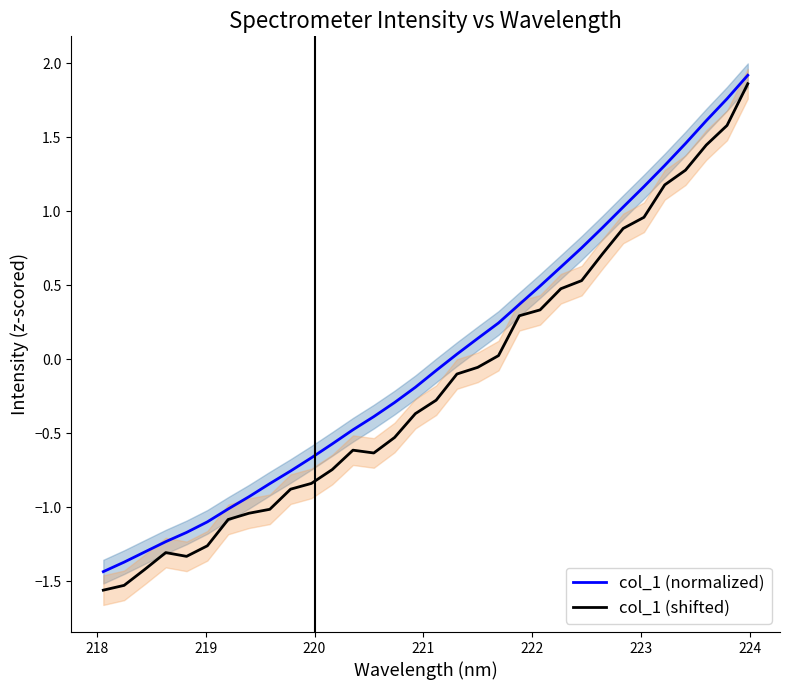

Reading left to right, list all the values displayed in this chart.

col_1 (normalized): -1.4	-1.4	-1.3	-1.2	-1.2	-1.1	-1.0	-0.9	-0.8	-0.8	-0.7	-0.6	-0.5	-0.4	-0.3	-0.2	-0.1	0.0	0.1	0.2	0.4	0.5	0.6	0.8	0.9	1.0	1.2	1.3	1.5	1.6	1.8	1.9
col_1 (shifted): -1.6	-1.5	-1.4	-1.3	-1.3	-1.3	-1.1	-1.0	-1.0	-0.9	-0.8	-0.7	-0.6	-0.6	-0.5	-0.4	-0.3	-0.1	-0.1	0.0	0.3	0.3	0.5	0.5	0.7	0.9	1.0	1.2	1.3	1.4	1.6	1.9